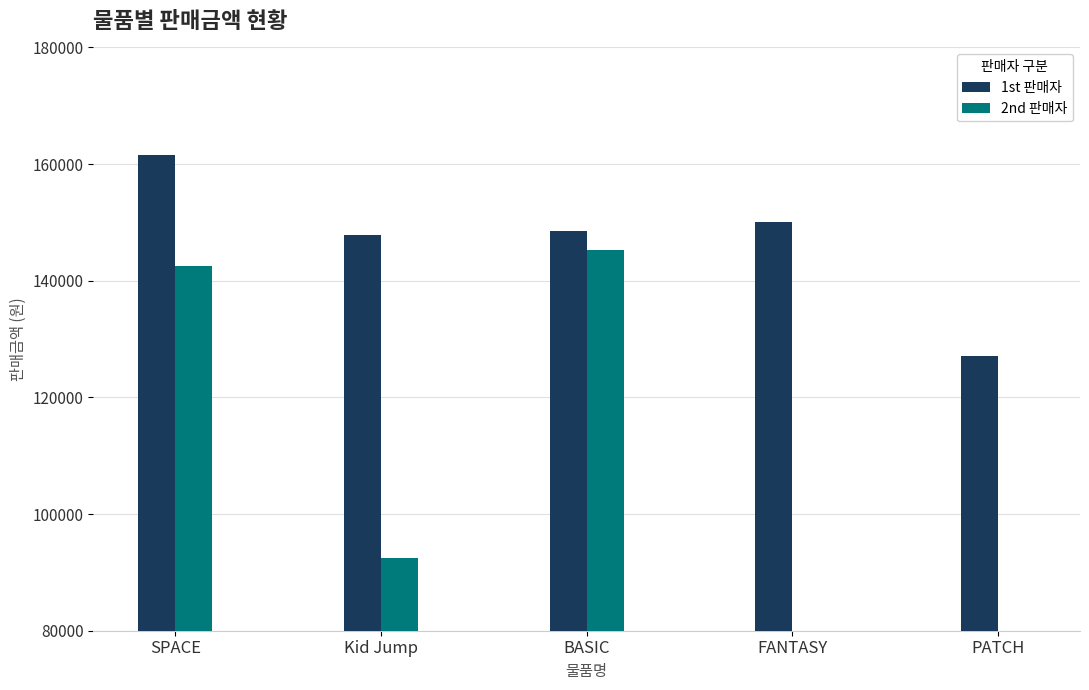

At which label is 1st 판매자 closest to 144326?

Kid Jump